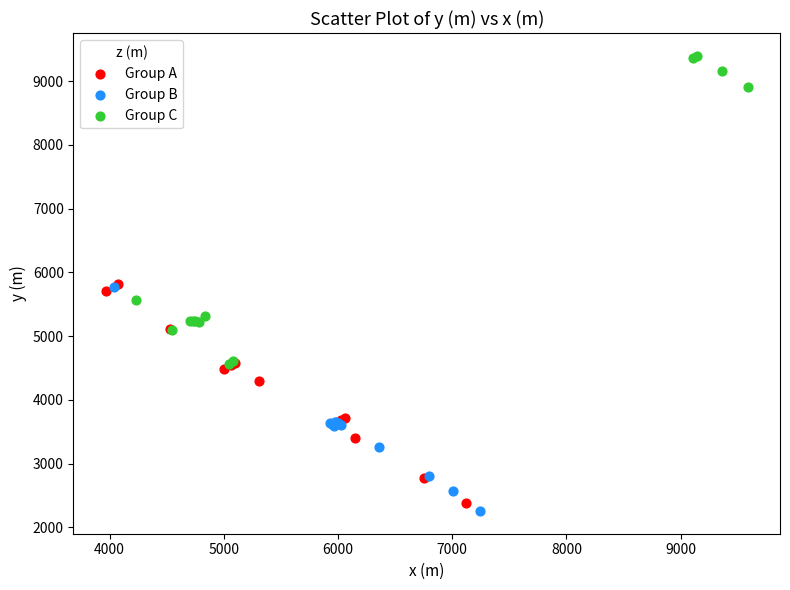

Which series has the largest Y range (max minus min)?

Group C